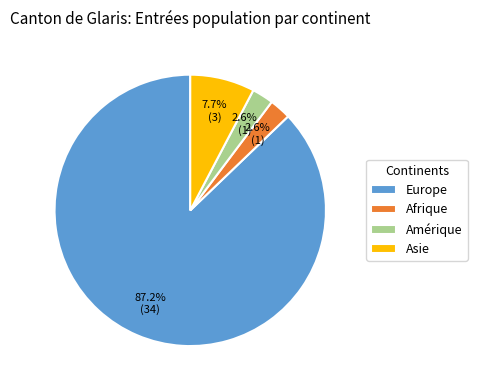

To the nearest percent, what portion does Afrique represent?

3%